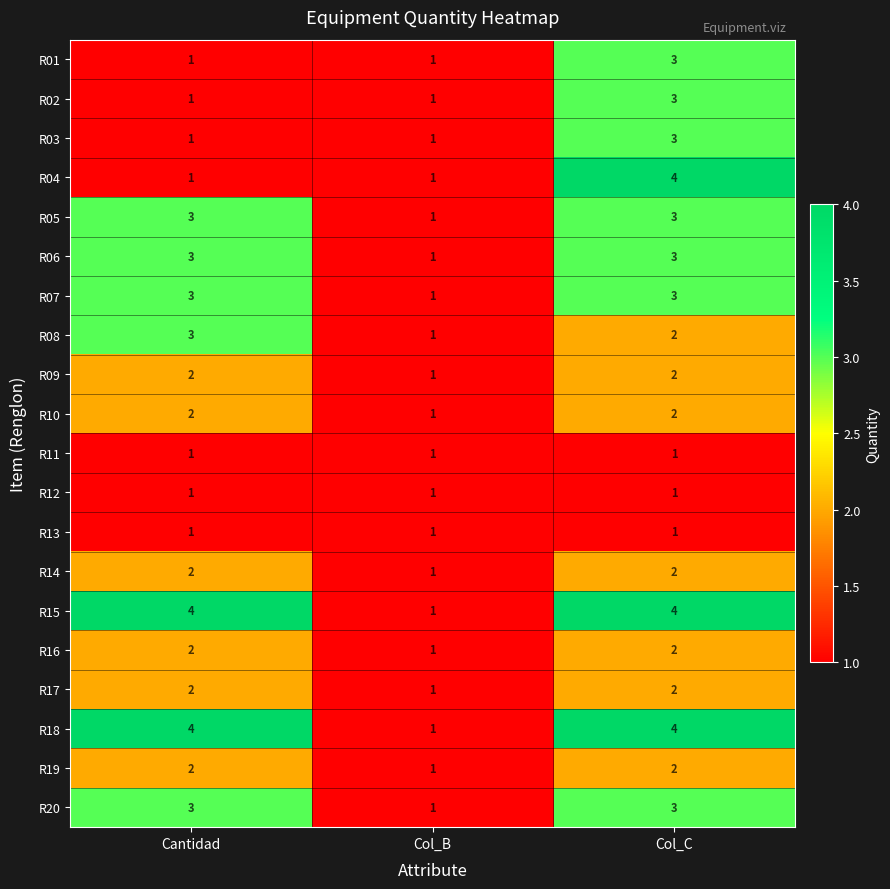

How many categories are shown in the chart?

3